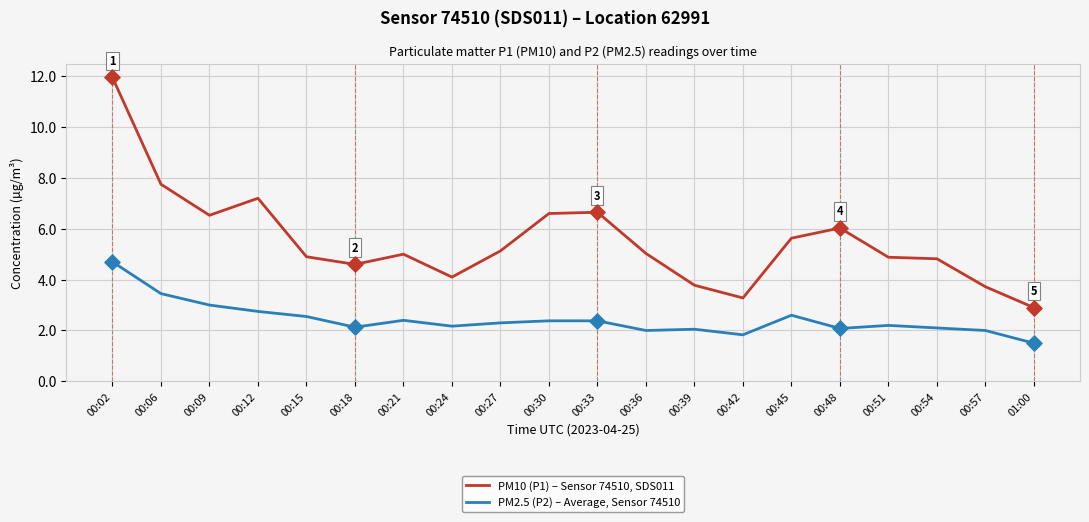

What are all the series names shown in the legend?

PM10 (P1) – Sensor 74510, SDS011, PM2.5 (P2) – Average, Sensor 74510